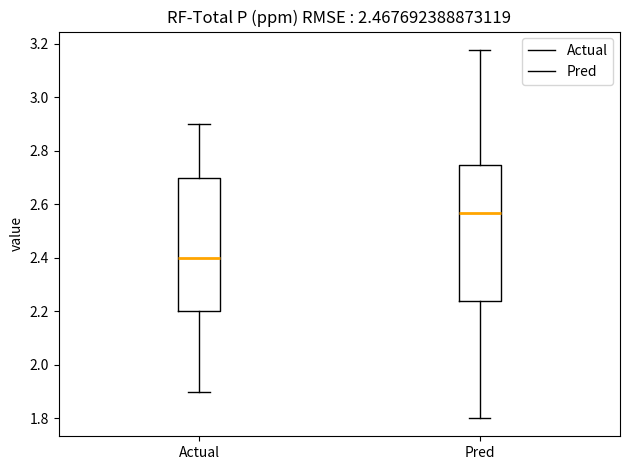

Which box's median line is the highest?

Pred